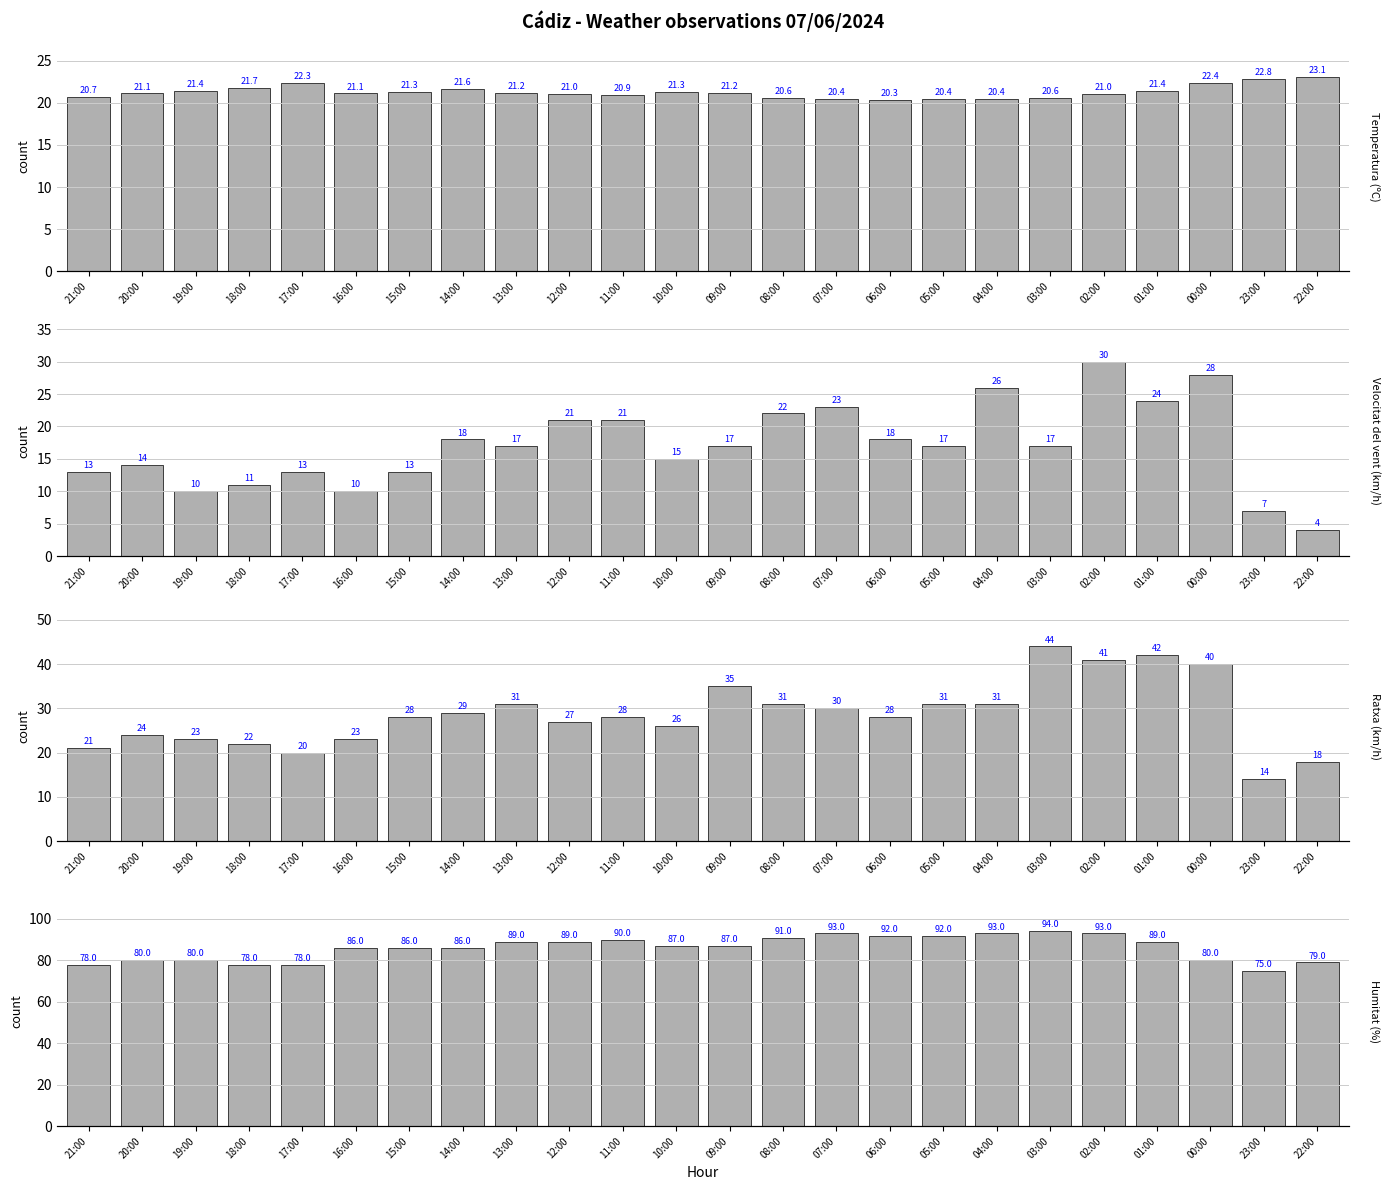

Rank the series at 17:00 from highest to lowest value.

Humitat (%), Temperatura (ºC), Ratxa (km/h), Velocitat del vent (km/h)